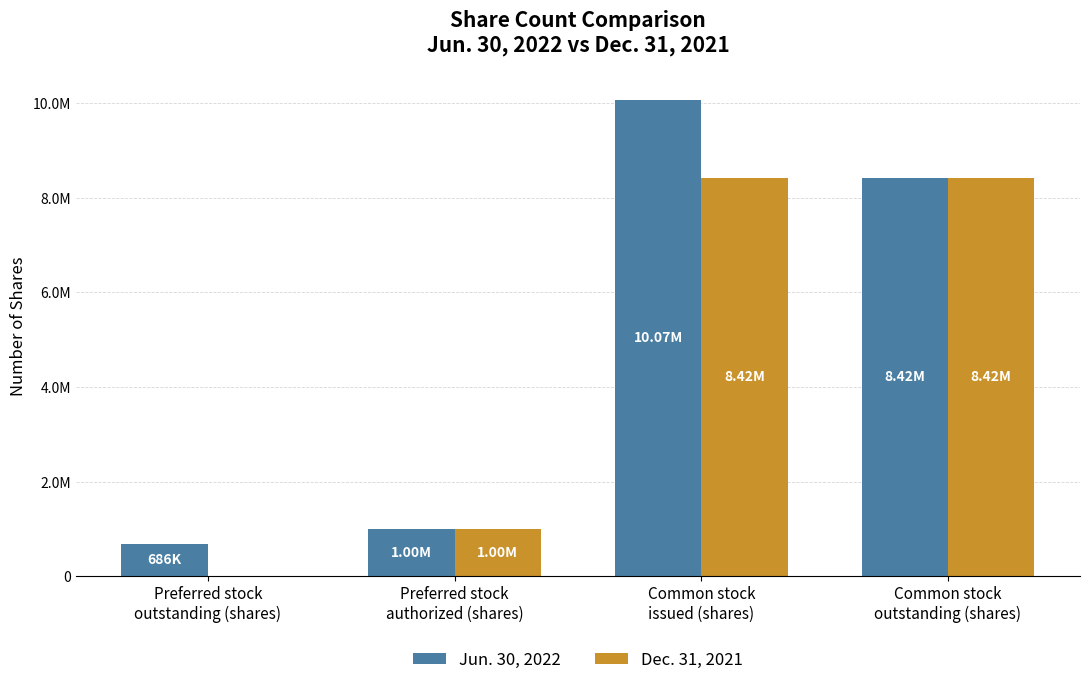

True or false: Dec. 31, 2021 has a value of 4590826 at Preferred stock
outstanding (shares).

False